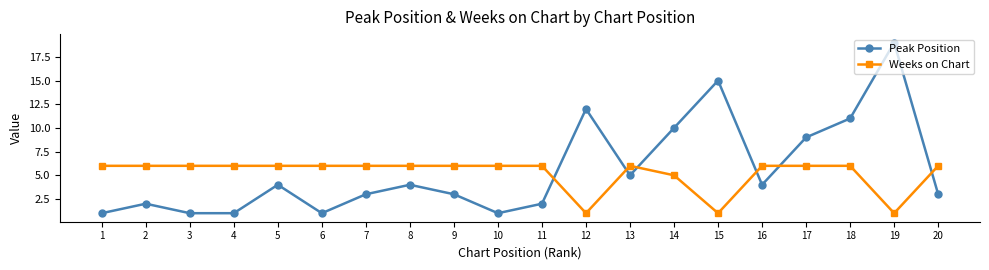

What is the sum of the Peak Position values at 4 and 5?

5